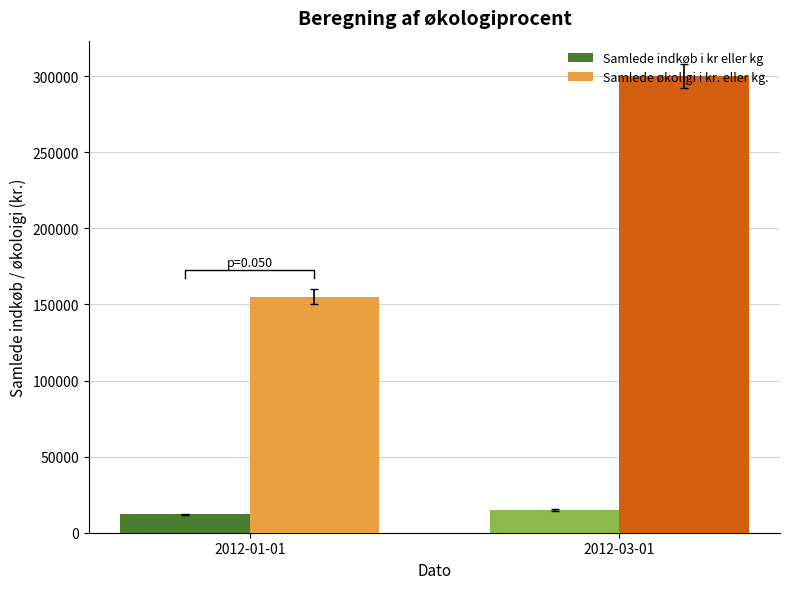

How many bars are there in total?

4